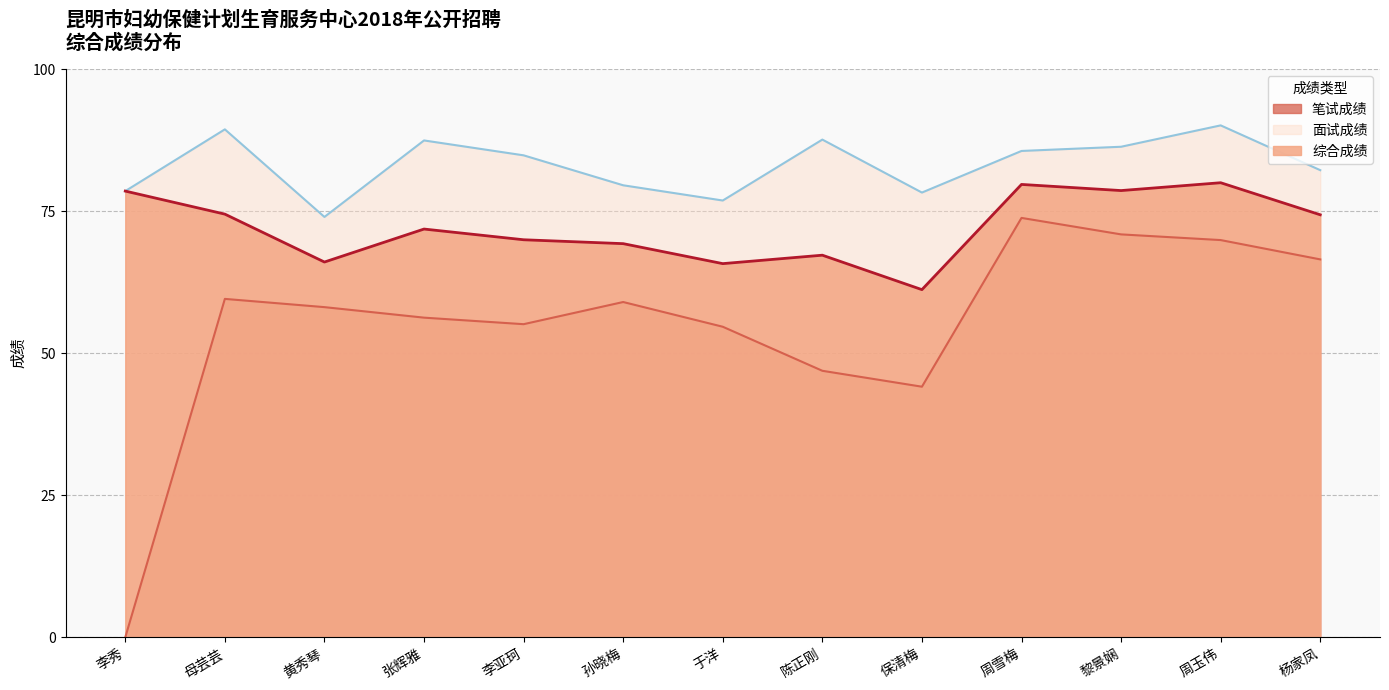

What is the difference between the second highest and second lowest values in the 综合成绩 series?

13.9